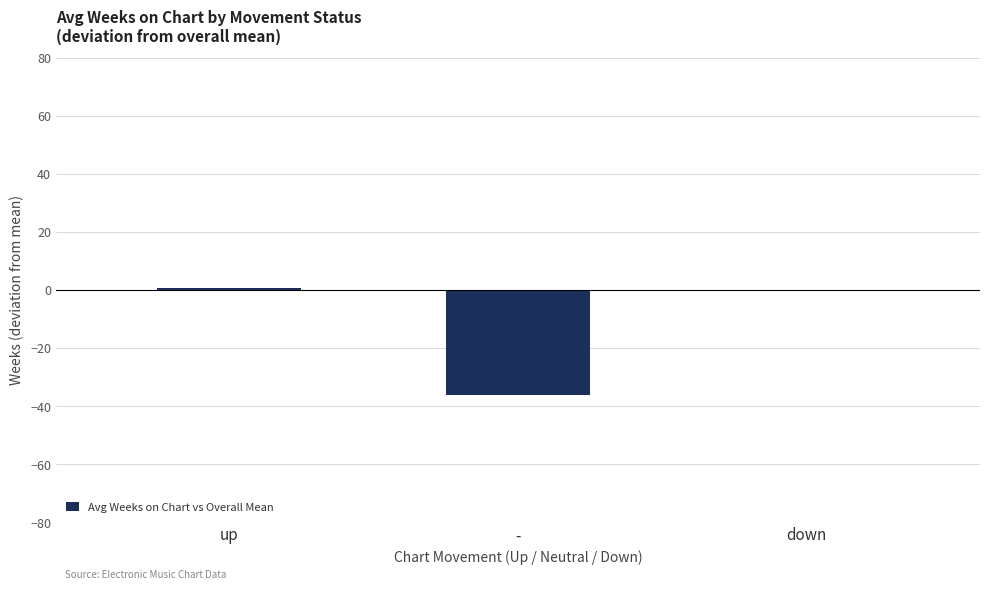

Reading left to right, extract all data points from this chart.

0.9	-36.1	-0.4